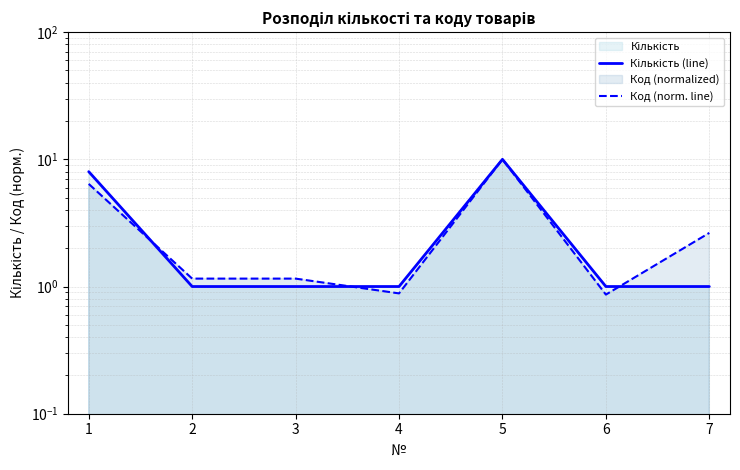

What is the difference between the maximum and minimum values in the Код (norm. line) series?

9.1